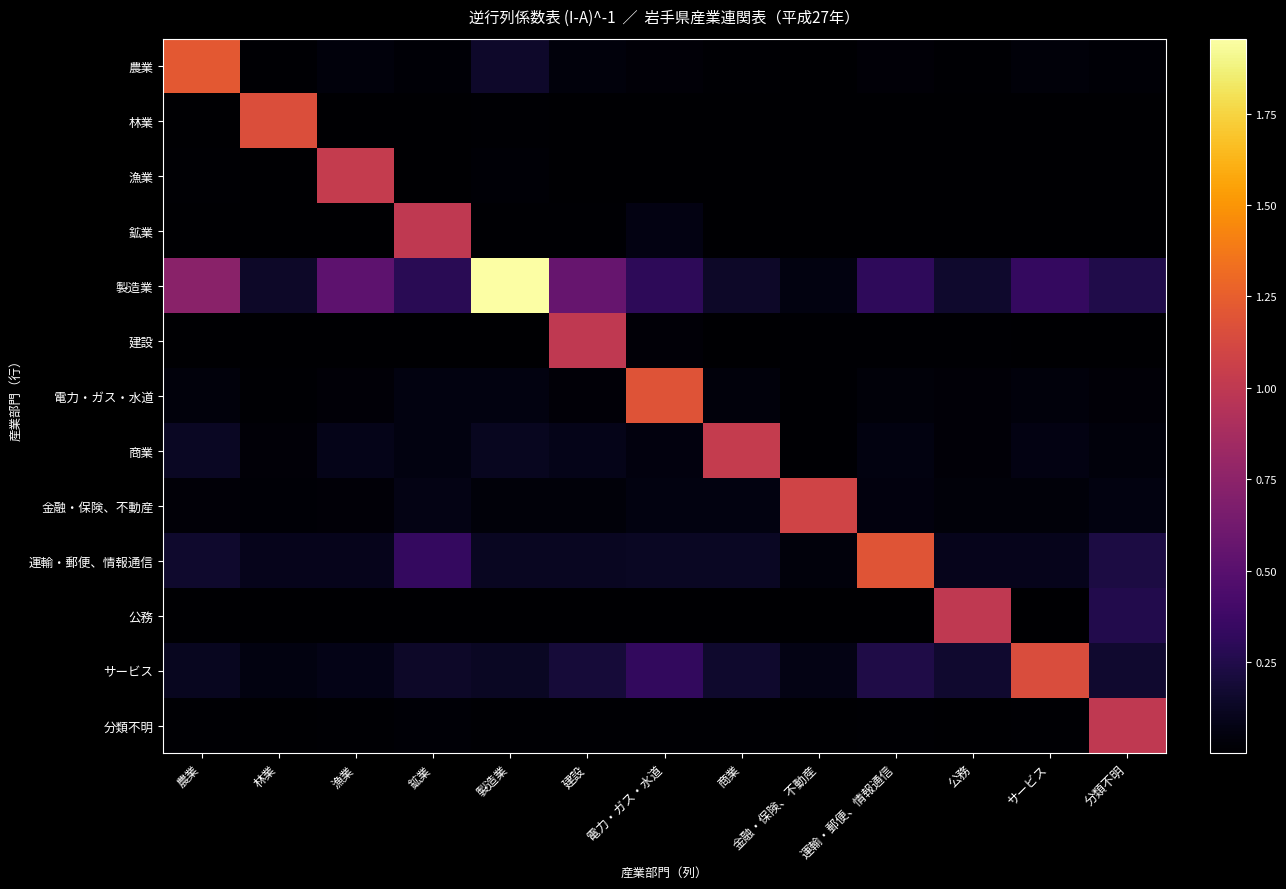

What is the spread (max minus min) of values at 建設?

1.0